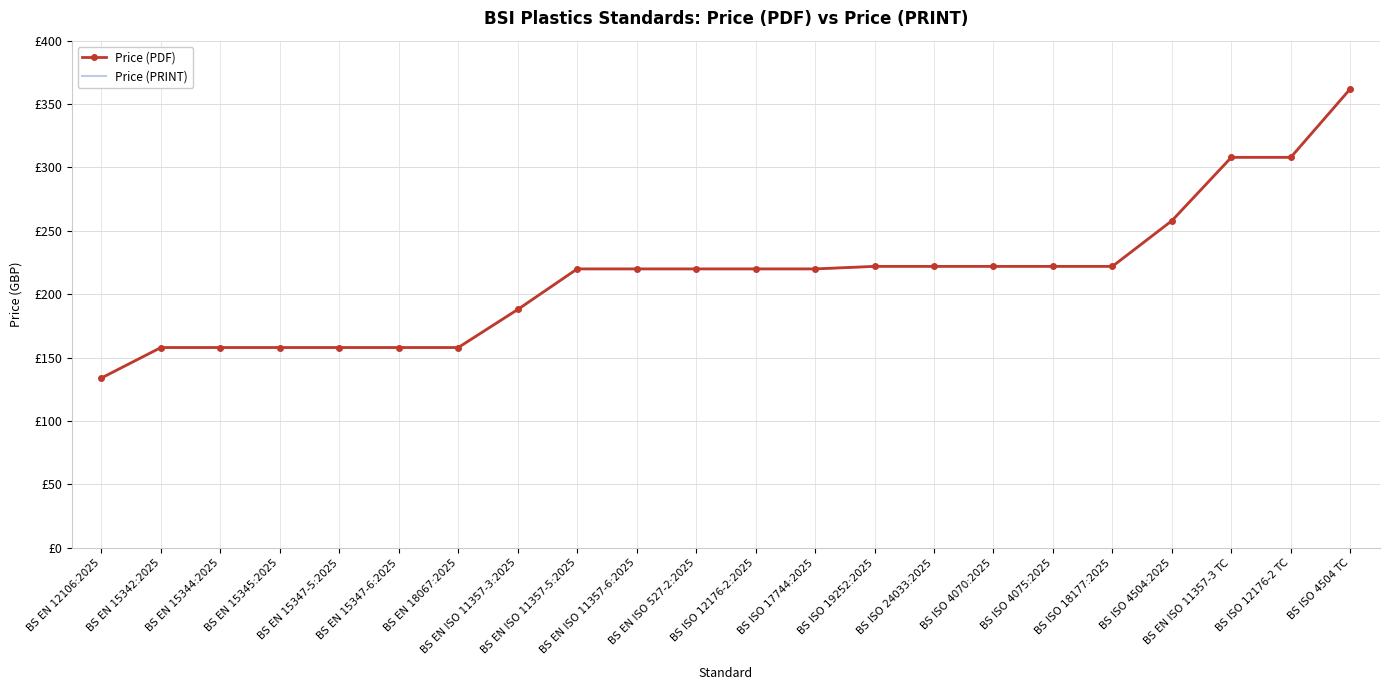

At how many categories does at least one series exceed 260?

3